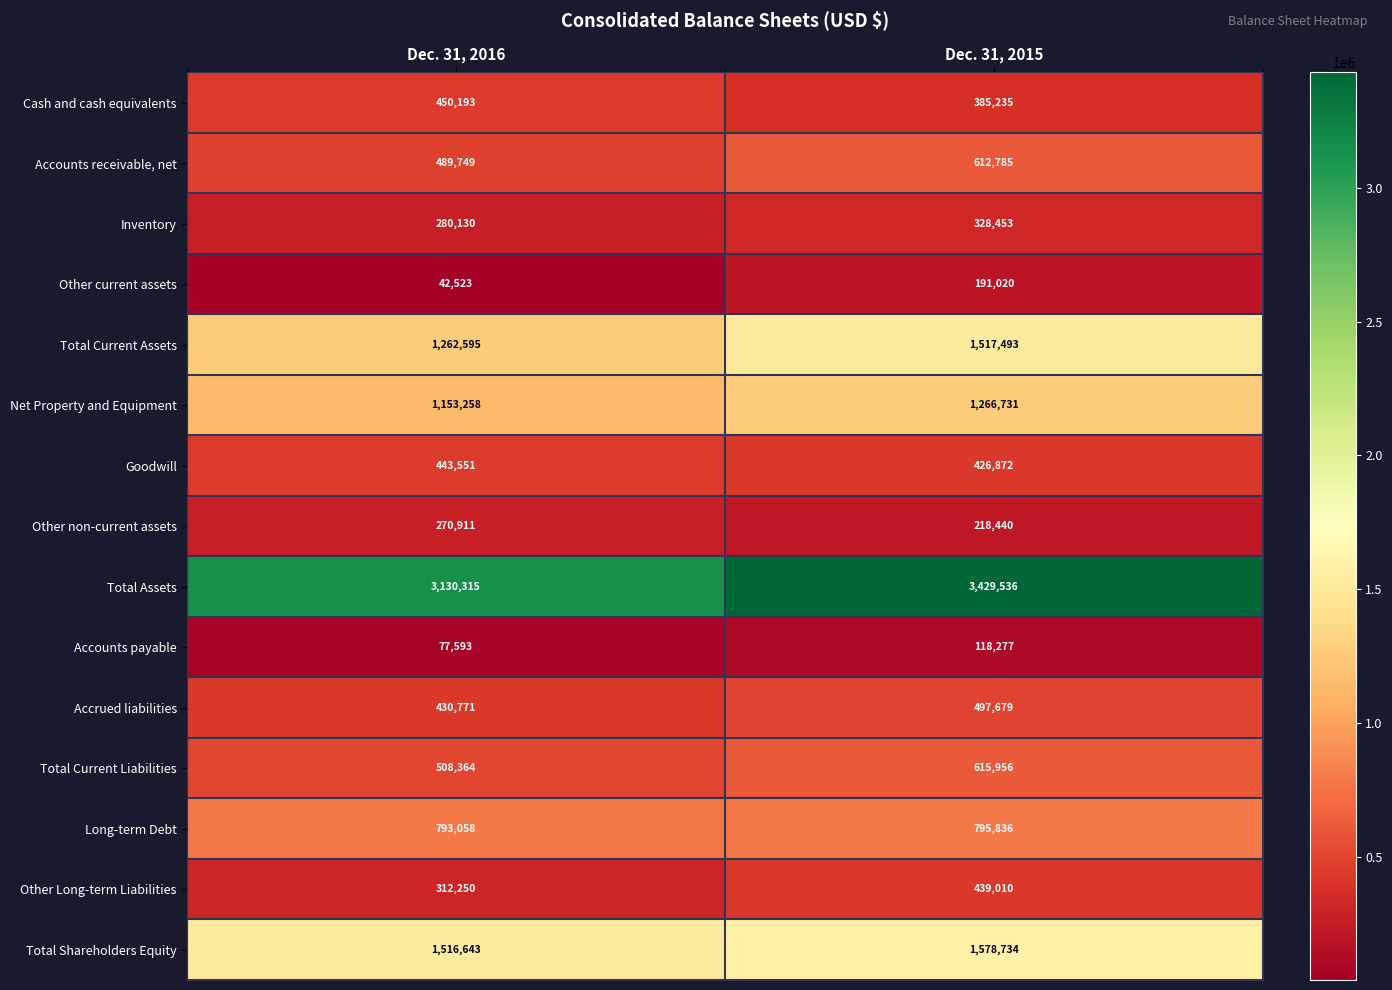

How many distinct data groups are displayed?

15